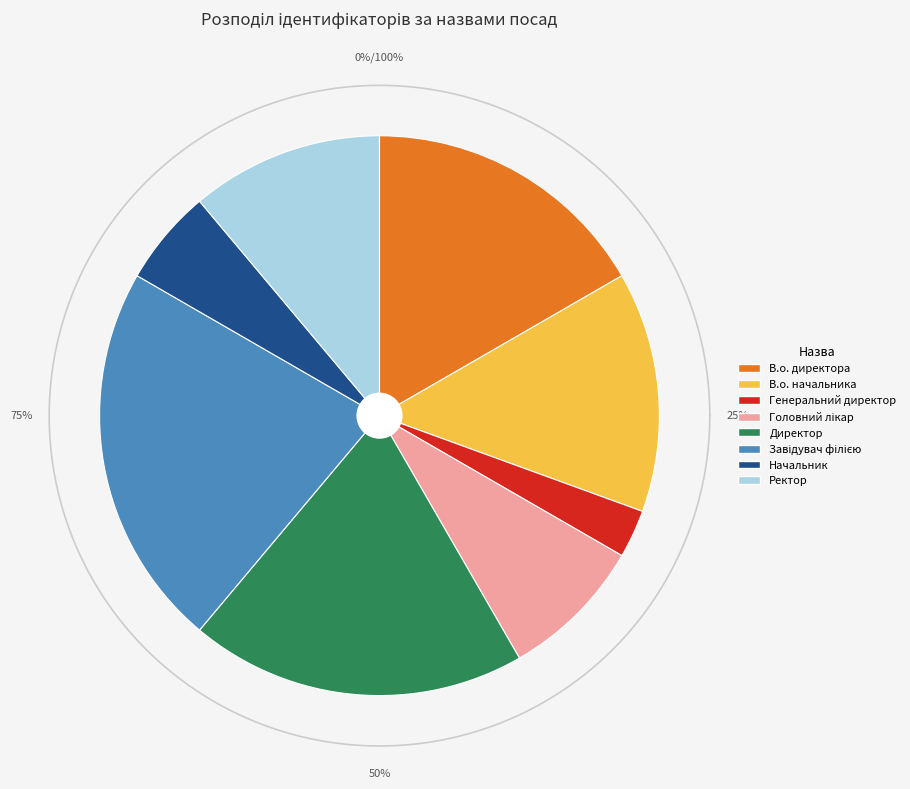

What is the smallest slice in the pie chart?

Генеральний директор